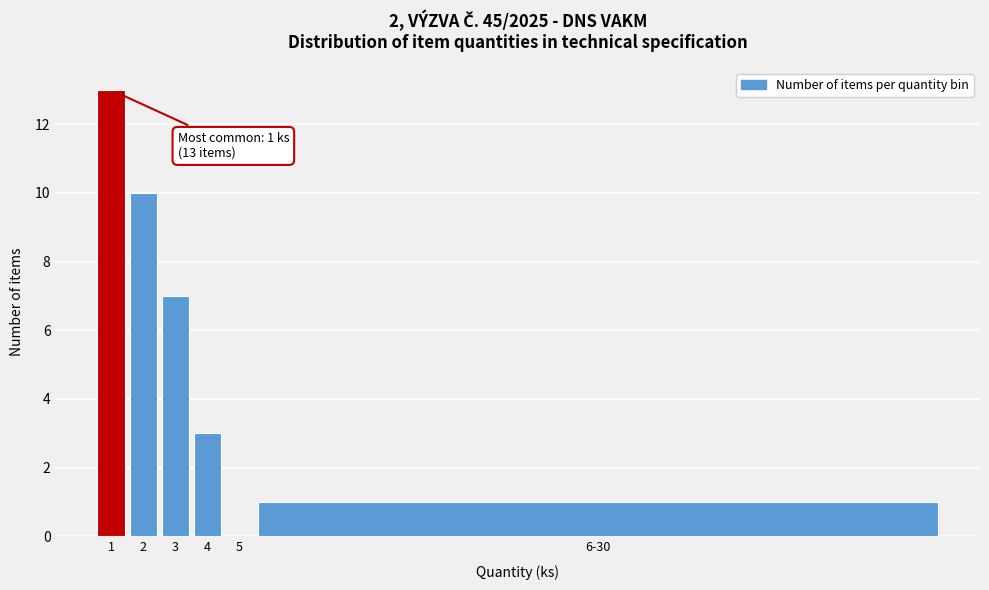

Reading left to right, extract all data points from this chart.

1=13	2=10	3=7	4=3	5=0	6-30=1